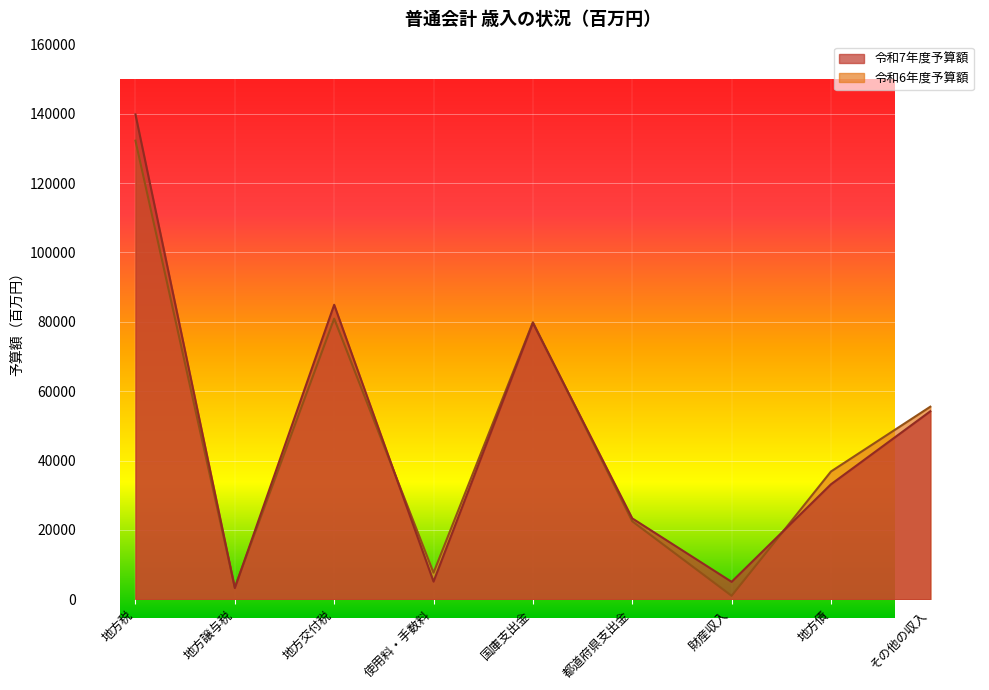

List the series in order of their overall mean, highest first.

令和7年度予算額, 令和6年度予算額